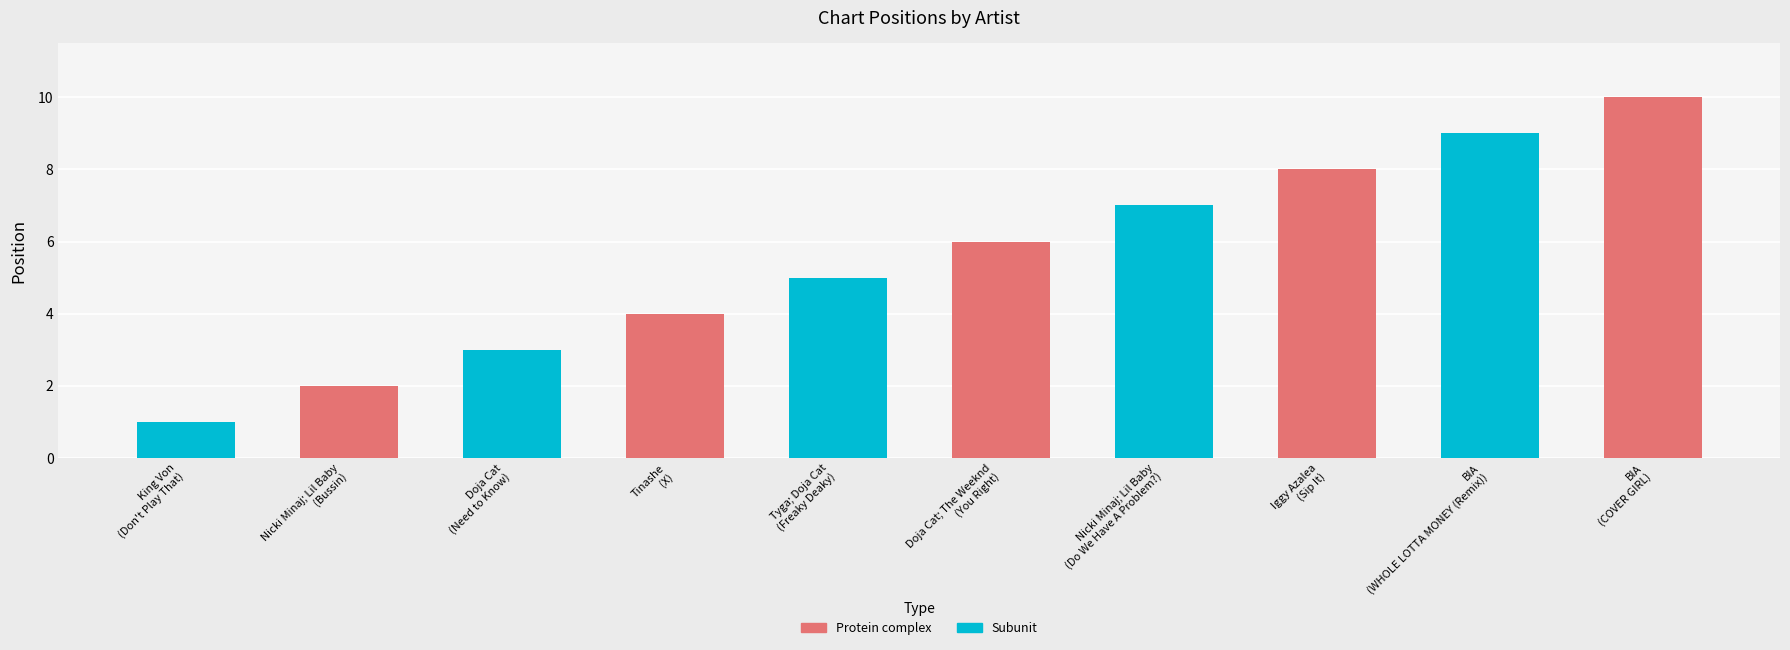

Are the bars horizontal?

No